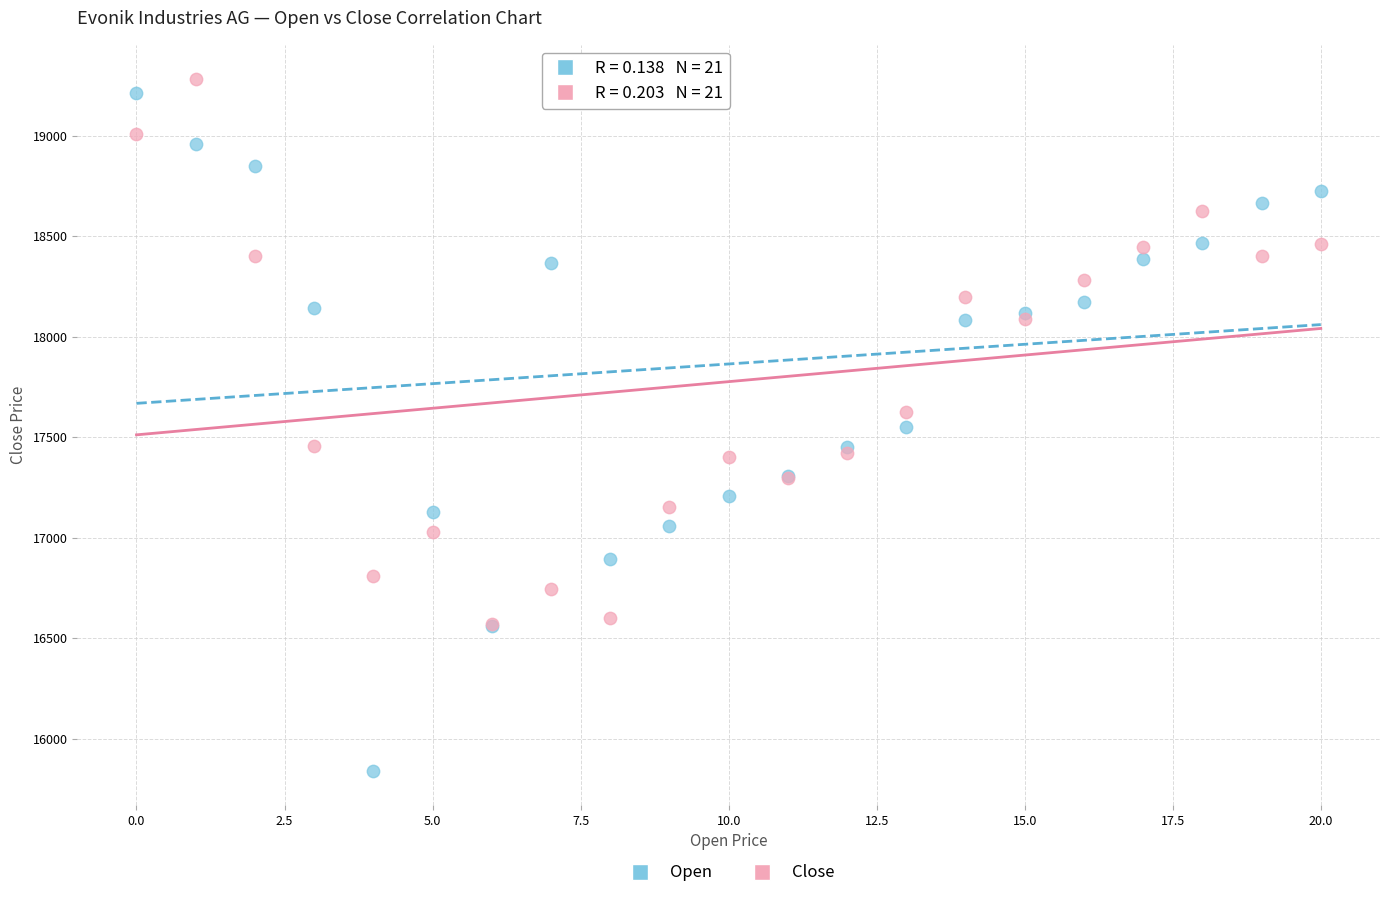

Which series has the widest spread of Y values?

Open